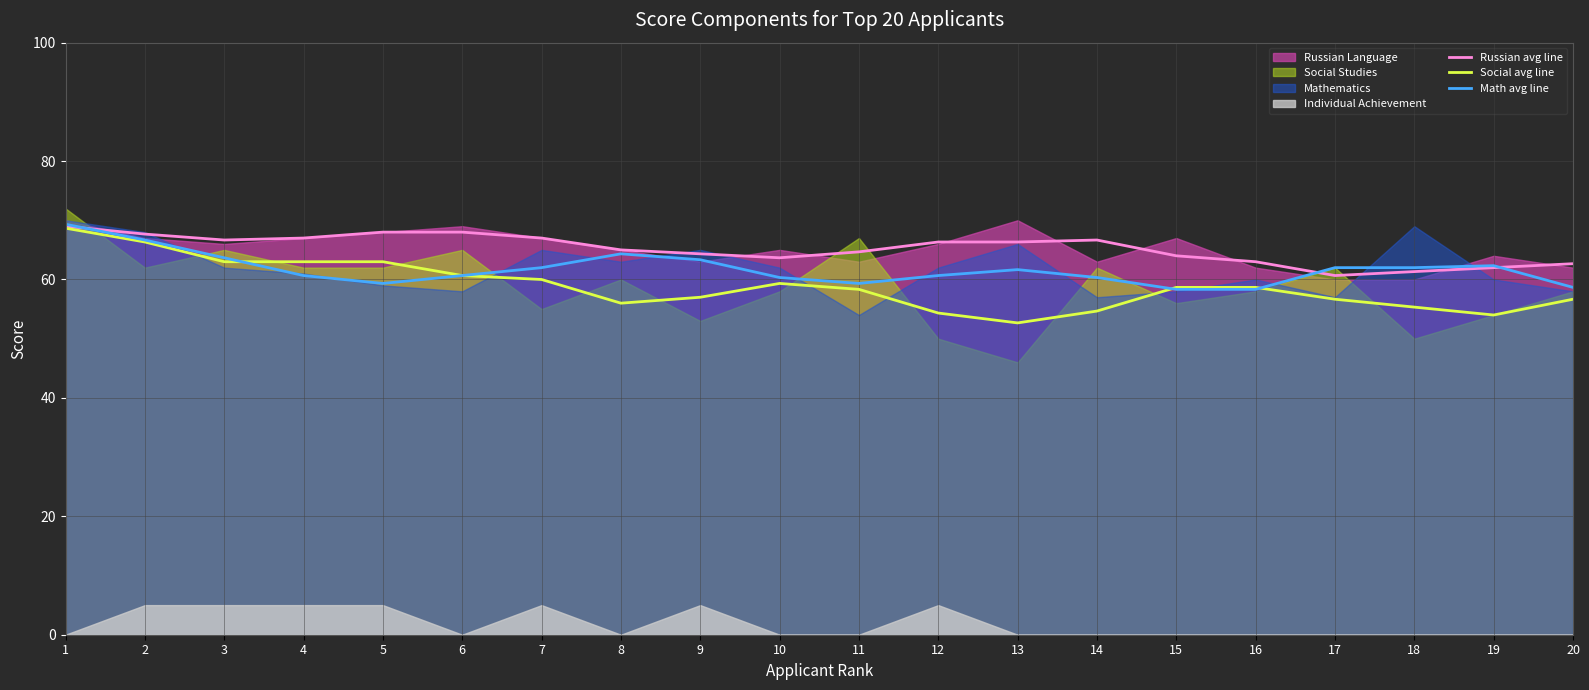

Reading left to right, what are all the values shown in this chart?

Russian avg line: 1=69.0	2=67.7	3=66.7	4=67.0	5=68.0	6=68.0	7=67.0	8=65.0	9=64.3	10=63.7	11=64.7	12=66.3	13=66.3	14=66.7	15=64.0	16=63.0	17=60.7	18=61.3	19=62.0	20=62.7
Social avg line: 1=68.7	2=66.3	3=63.0	4=63.0	5=63.0	6=60.7	7=60.0	8=56.0	9=57.0	10=59.3	11=58.3	12=54.3	13=52.7	14=54.7	15=58.7	16=58.7	17=56.7	18=55.3	19=54.0	20=56.7
Math avg line: 1=69.3	2=66.7	3=63.7	4=60.7	5=59.3	6=60.7	7=62.0	8=64.3	9=63.3	10=60.3	11=59.3	12=60.7	13=61.7	14=60.3	15=58.3	16=58.3	17=62.0	18=62.0	19=62.3	20=58.7